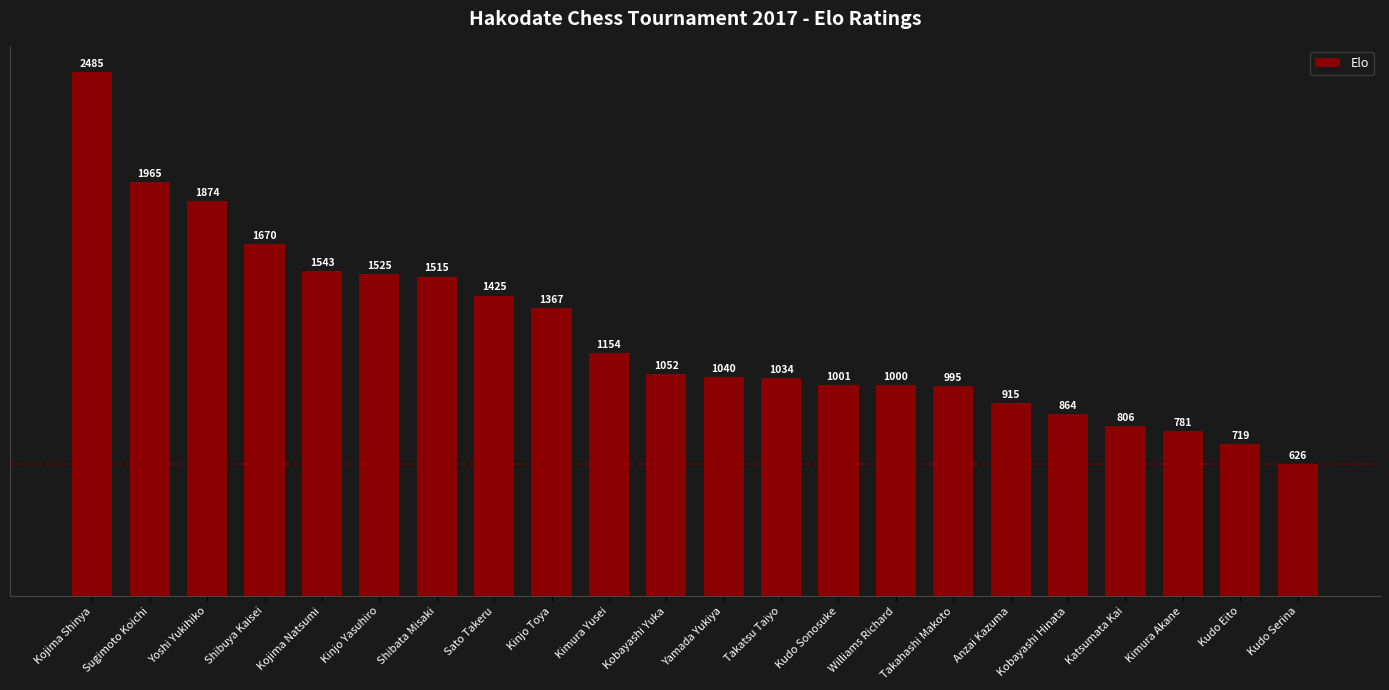

List the labels in order of value, smallest first.

Kudo Serina, Kudo Eito, Kimura Akane, Katsumata Kai, Kobayashi Hinata, Anzai Kazuma, Takahashi Makoto, Williams Richard, Kudo Sonosuke, Takatsu Taiyo, Yamada Yukiya, Kobayashi Yuka, Kimura Yusei, Kinjo Toya, Sato Takeru, Shibata Misaki, Kinjo Yasuhiro, Kojima Natsumi, Shibuya Kaisei, Yoshi Yukihiko, Sugimoto Koichi, Kojima Shinya